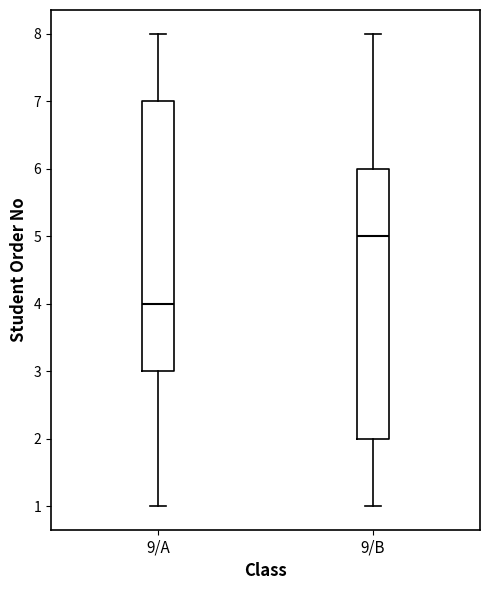

Reading left to right, transcribe this box plot: for each box, give where its median line is, the range the box spans, and where its two whiskers end, as read against the y-axis. The values are not printed on the chart, so give them approximately, as read against the axis.

9/A: median 4, box 3 to 7, whiskers 1 to 8
9/B: median 5, box 2 to 6, whiskers 1 to 8